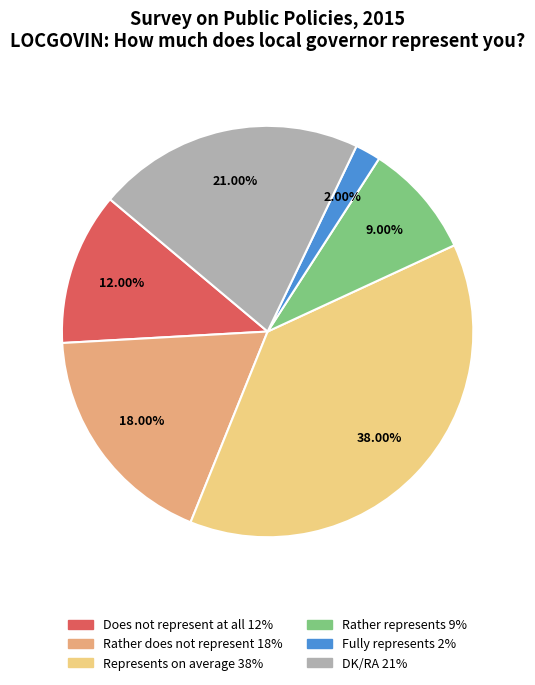

Is it true that DK/RA is 21% of the pie?

True